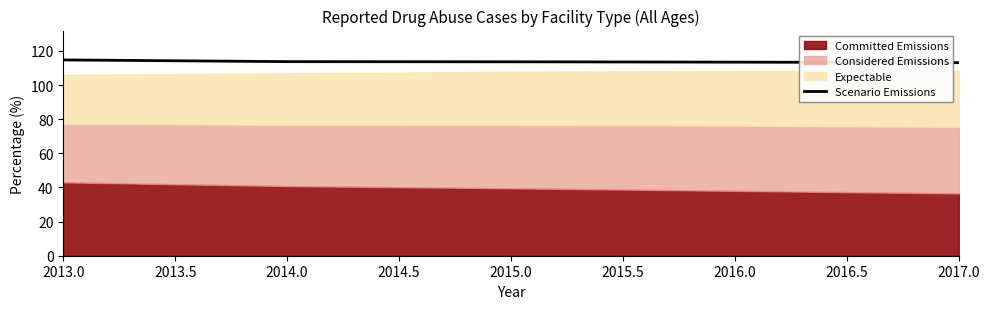

Is it true that Scenario Emissions equals 113.7 at 2014.0?

True